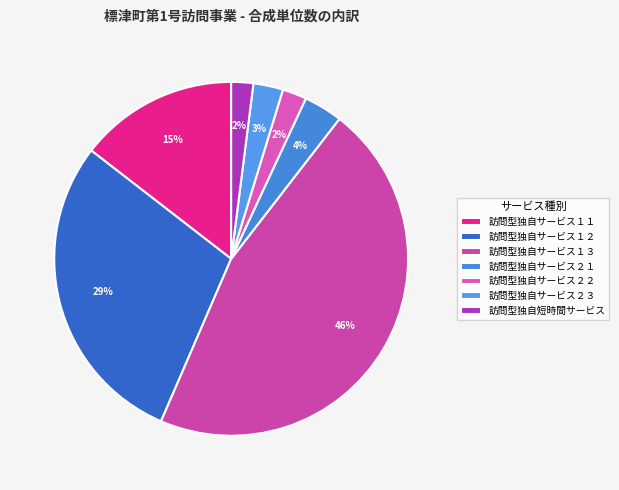

To the nearest percent, what is the combined percentage of 訪問型独自サービス１２ and 訪問型独自サービス２１?

33%